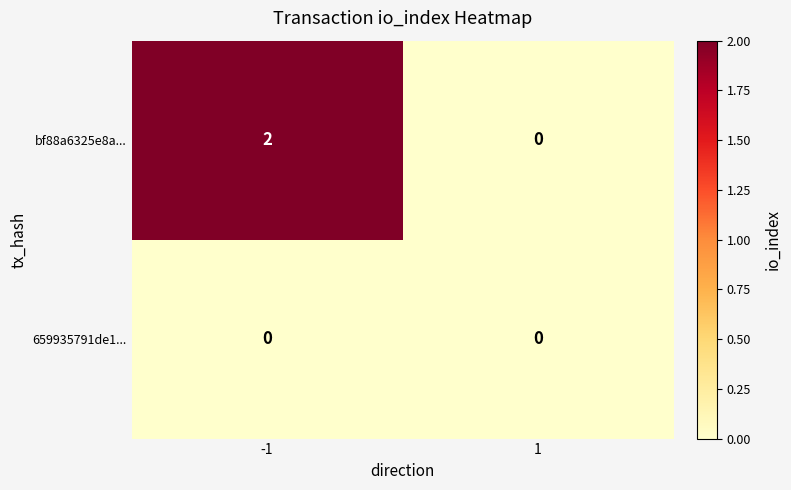

List the series in order of their overall mean, highest first.

bf88a6325e8a..., 659935791de1...